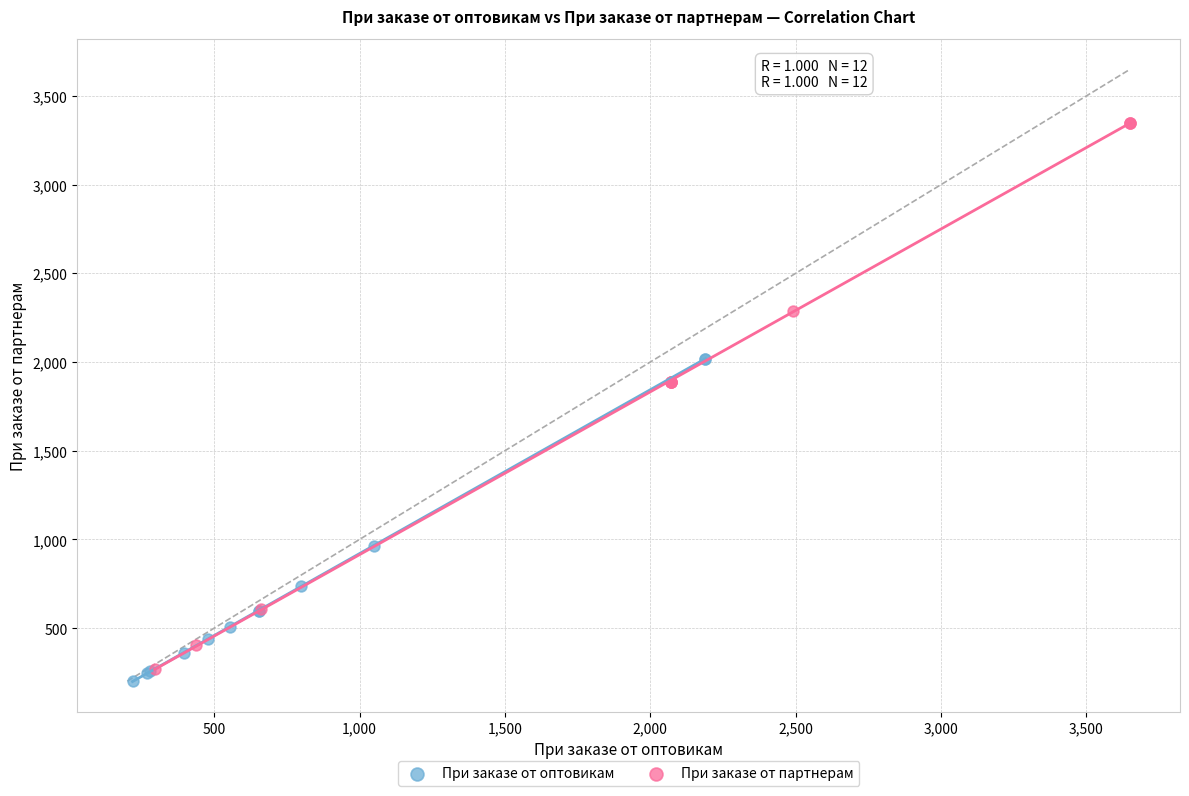

Which series contains the lowest Y value?

При заказе от оптовикам